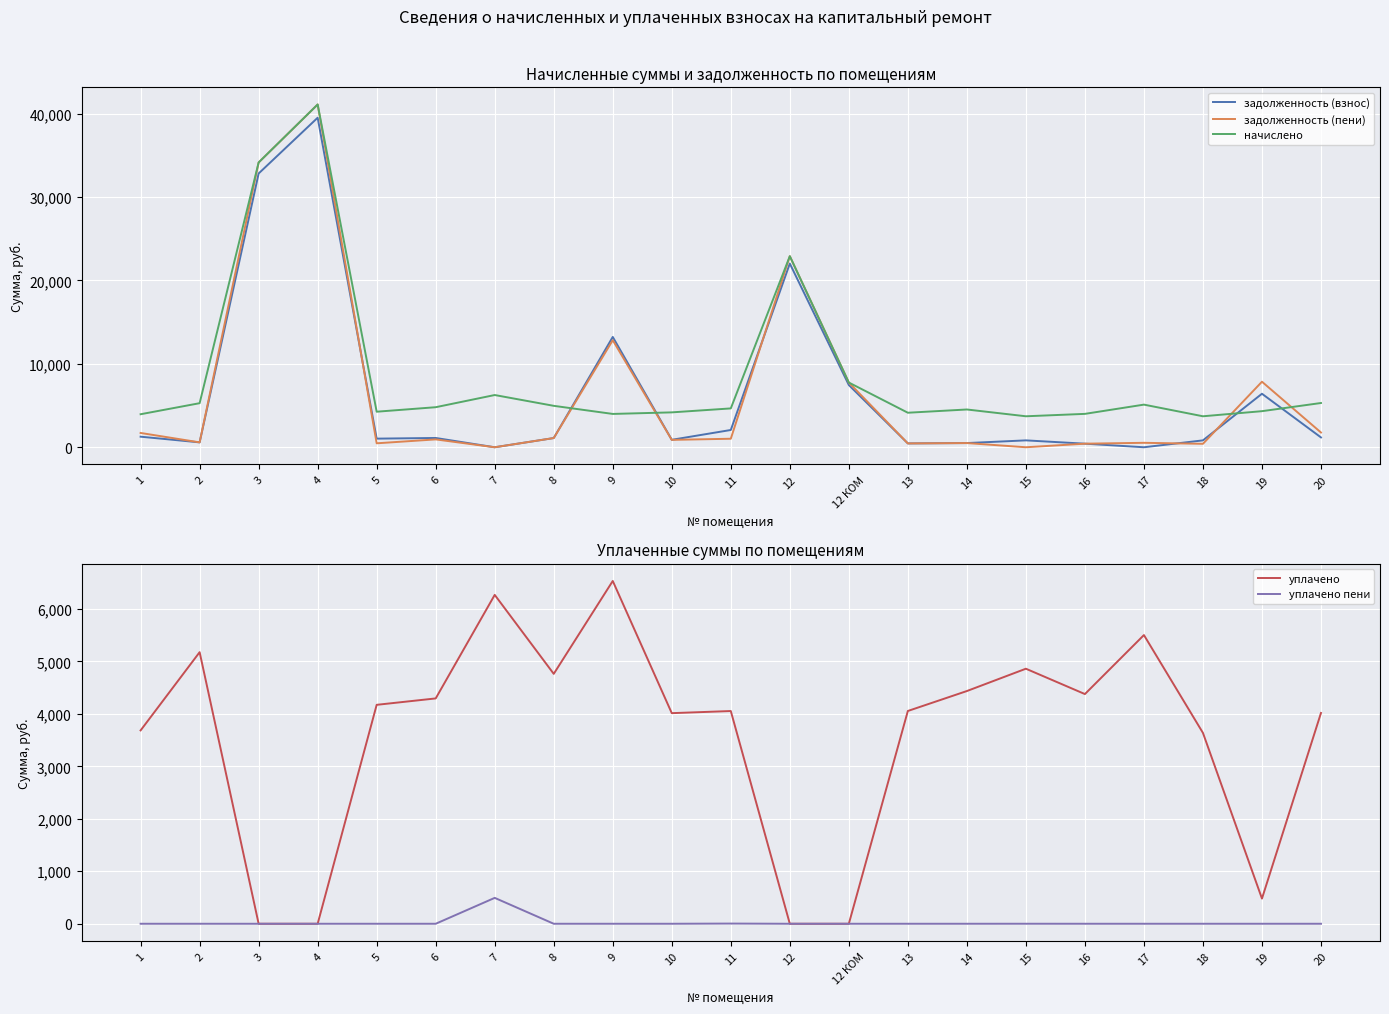

Reading right to left, transcribe all the data shown in this chart.

задолженность (взнос): 20=1179.2	19=6416.1	18=826.0	17=0.0	16=429.3	15=826.0	14=502.6	13=460.4	12 КОМ=7461.1	12=22024.8	11=2070.4	10=894.2	9=13228.1	8=1103.9	7=0.1	6=1113.3	5=1033.8	4=39513.4	3=32828.4	2=586.6	1=1267.1
задолженность (пени): 20=1768.4	19=7858.5	18=413.5	17=533.4	16=429.0	15=0.0	14=503.2	13=458.8	12 КОМ=7761.1	12=22910.4	11=1021.2	10=885.6	9=12837.0	8=1102.9	7=0.0	6=942.1	5=474.6	4=41102.2	3=34148.4	2=586.2	1=1714.1
начислено: 20=5306.4	19=4327.2	18=3715.2	17=5112.0	16=4003.2	15=3715.2	14=4528.8	13=4140.0	12 КОМ=7761.1	12=22910.4	11=4658.4	10=4183.2	9=3996.0	8=4968.0	7=6262.8	6=4802.4	5=4262.4	4=41102.2	3=34148.4	2=5284.8	1=3960.0
уплачено: 20=4016.6	19=480.0	18=3636.9	17=5501.1	16=4376.6	15=4859.8	14=4434.4	13=4054.4	12 КОМ=0.0	12=0.0	11=4053.4	10=4013.1	9=6531.8	8=4762.0	7=6266.6	6=4293.8	5=4171.8	4=0.0	3=0.0	2=5175.0	1=3684.4
уплачено пени: 20=0.0	19=0.0	18=0.0	17=0.0	16=0.0	15=0.3	14=0.0	13=0.0	12 КОМ=0.0	12=0.0	11=3.6	10=0.0	9=0.0	8=0.0	7=493.2	6=0.0	5=0.0	4=0.0	3=0.0	2=0.0	1=0.0